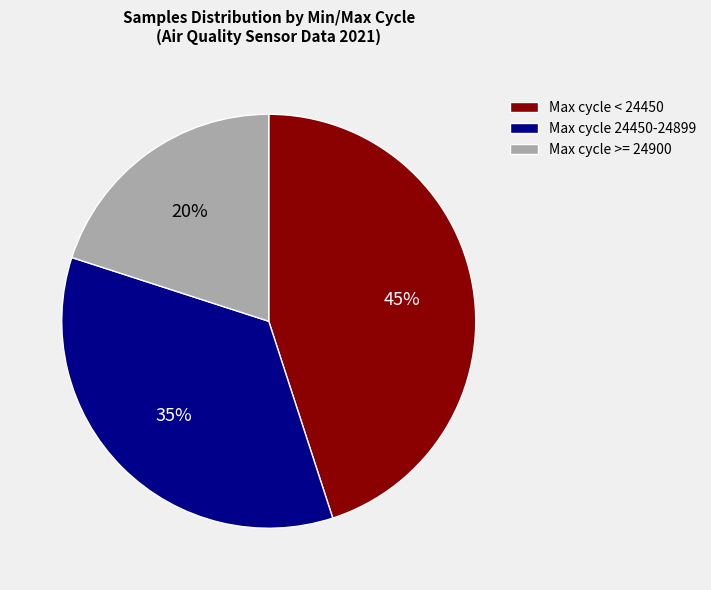

True or false: Max cycle 24450-24899 accounts for 49% of the total.

False